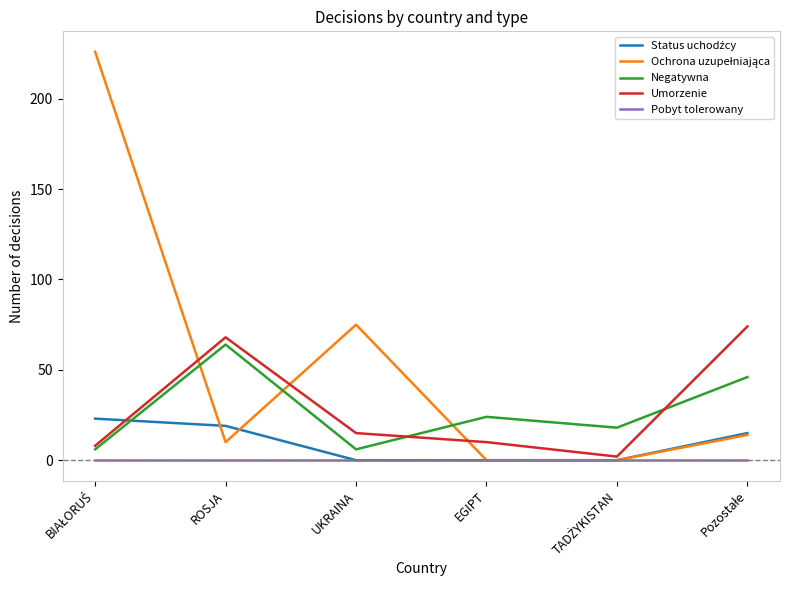

What is the difference between the highest and lowest values at EGIPT?

24